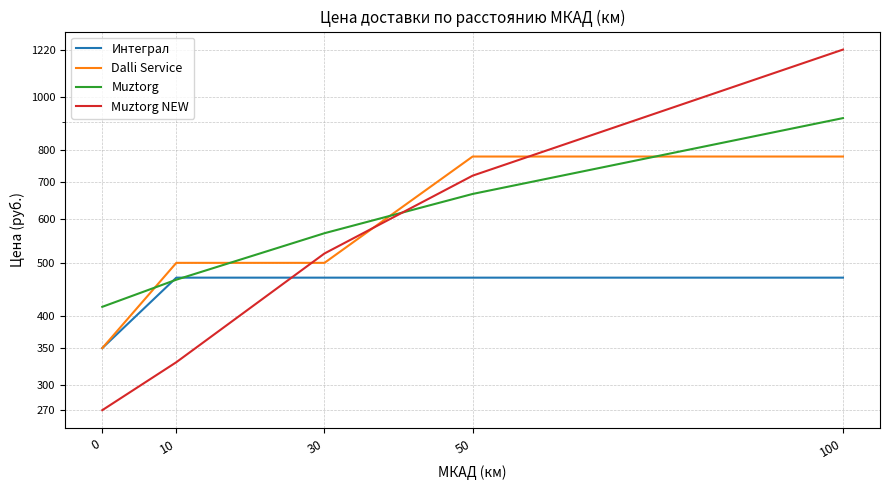

Where do Dalli Service and Muztorg first cross each other?

0 and 10